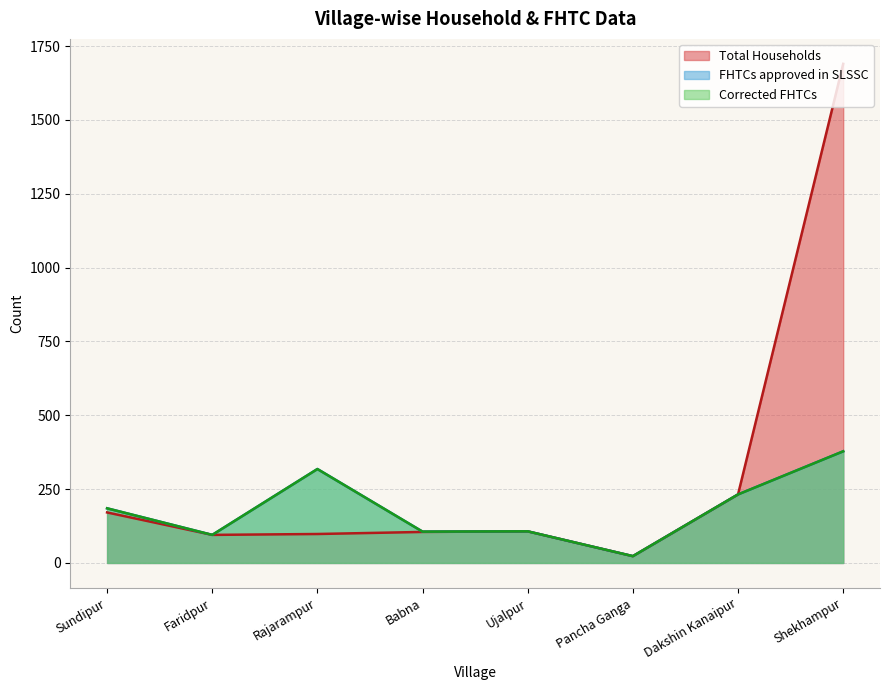

What is the highest value of the Total Households series?

1690